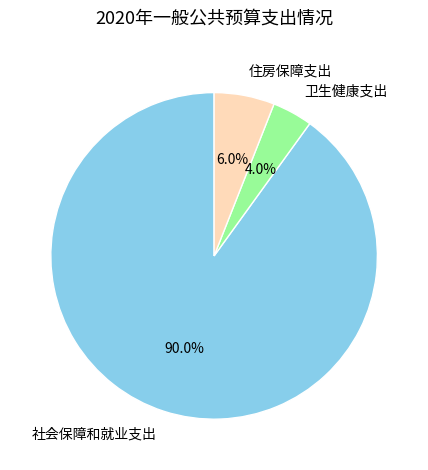

Is it true that 卫生健康支出 is 9% of the pie?

False